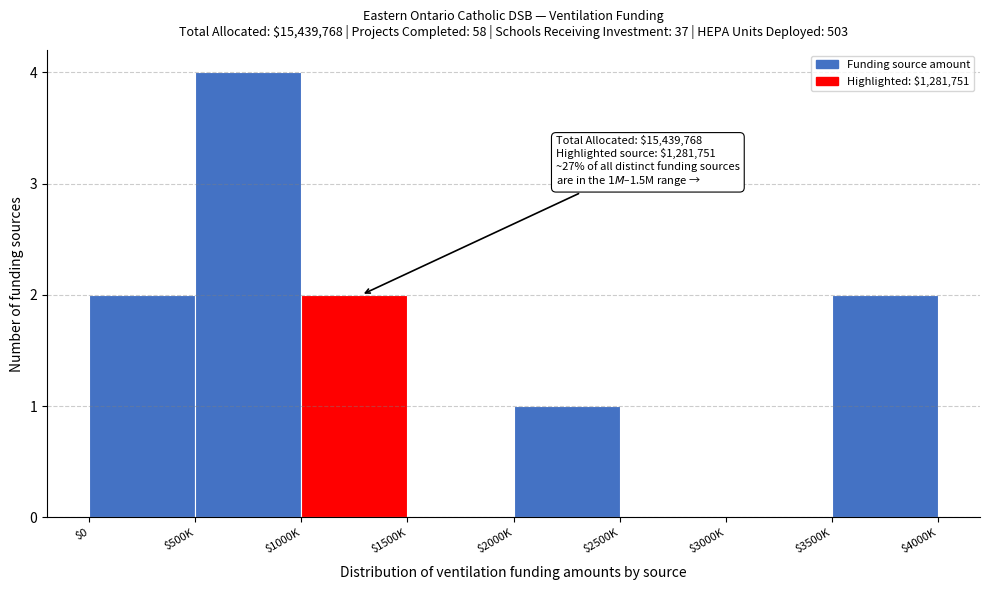

What is the maximum value shown in the chart?

4